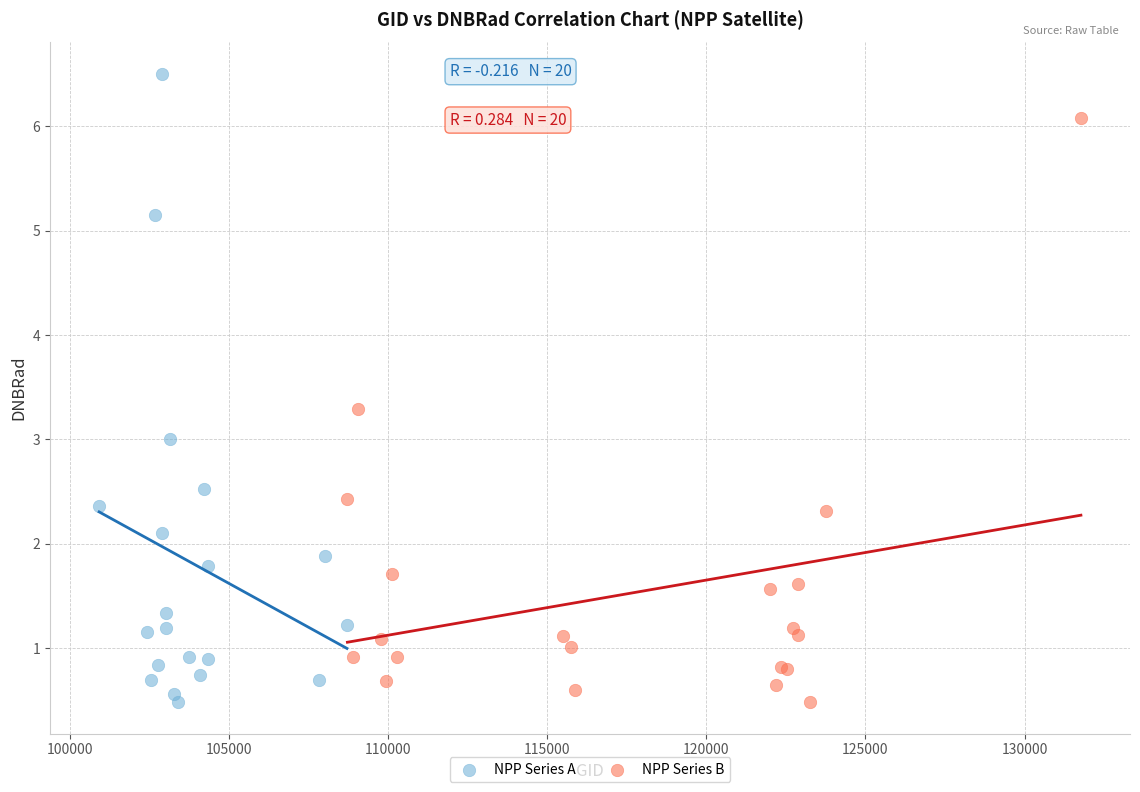

Which series reaches the maximum Y coordinate?

NPP Series A